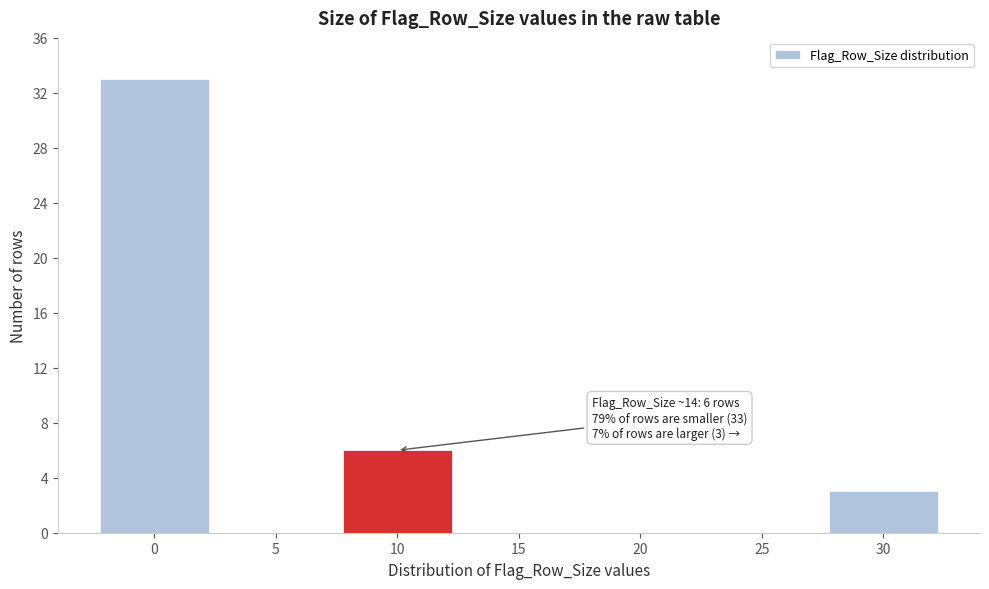

Reading left to right, extract all data points from this chart.

0=33	5=0	10=6	15=0	20=0	25=0	30=3